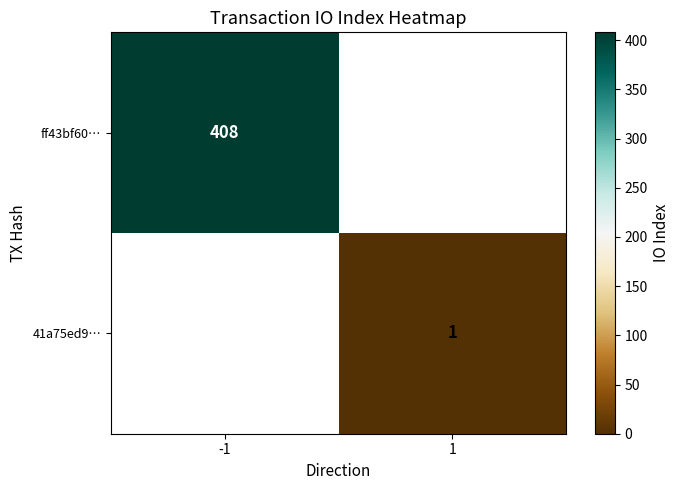

The ff43bf60… series shows 408 at -1. True or false?

True